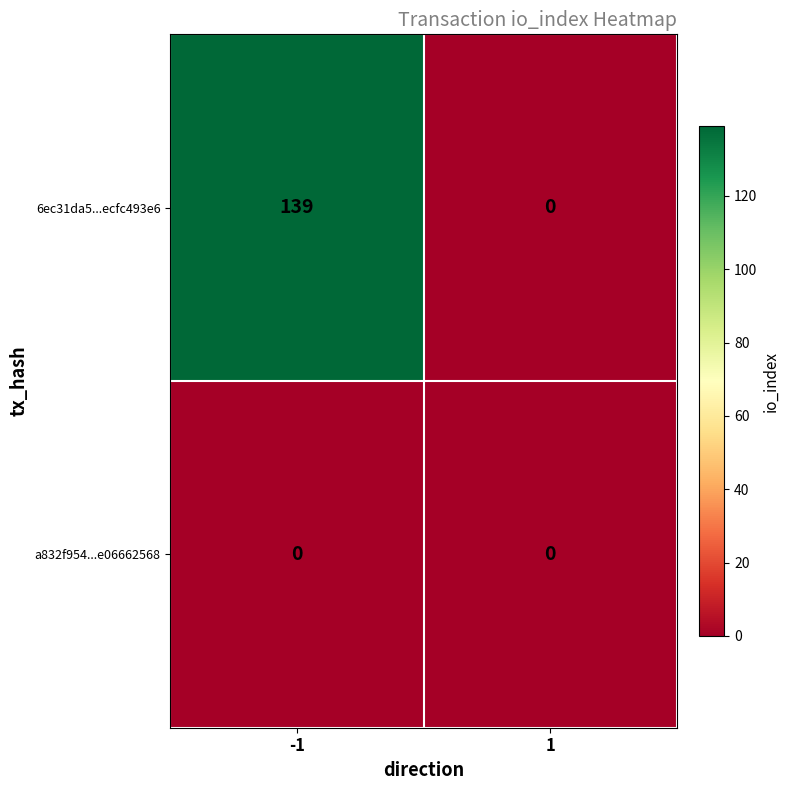

What is the sum of the 6ec31da5...ecfc493e6 values at -1 and 1?

139